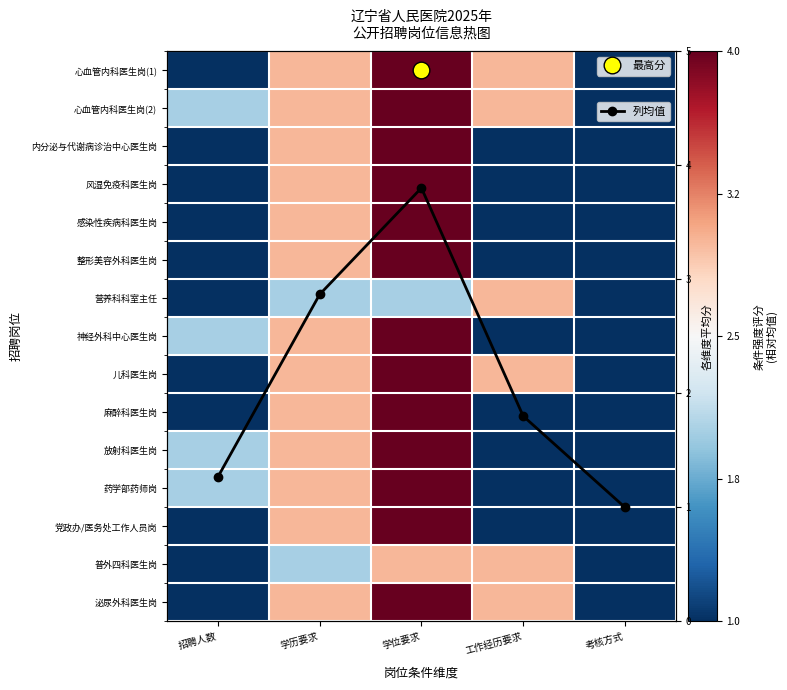

Count the number of categories in the chart.

5